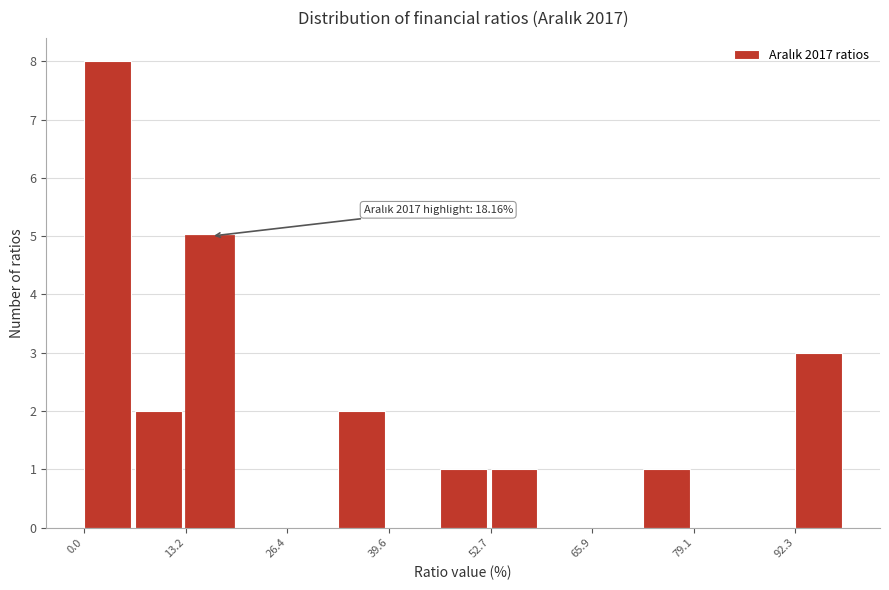

Around what value on the x-axis is the tallest bar? Give the approximate position of its centre, as read against the axis.

4